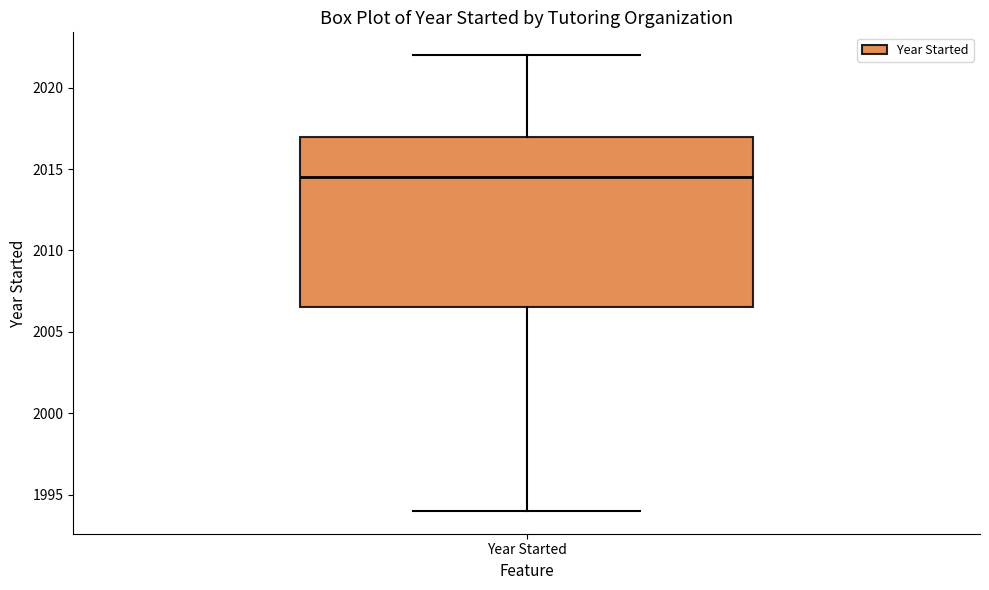

Where does the upper whisker of the box for Year Started end on the y-axis? The values are not printed on the chart, so give them approximately, as read against the axis.

2022.0